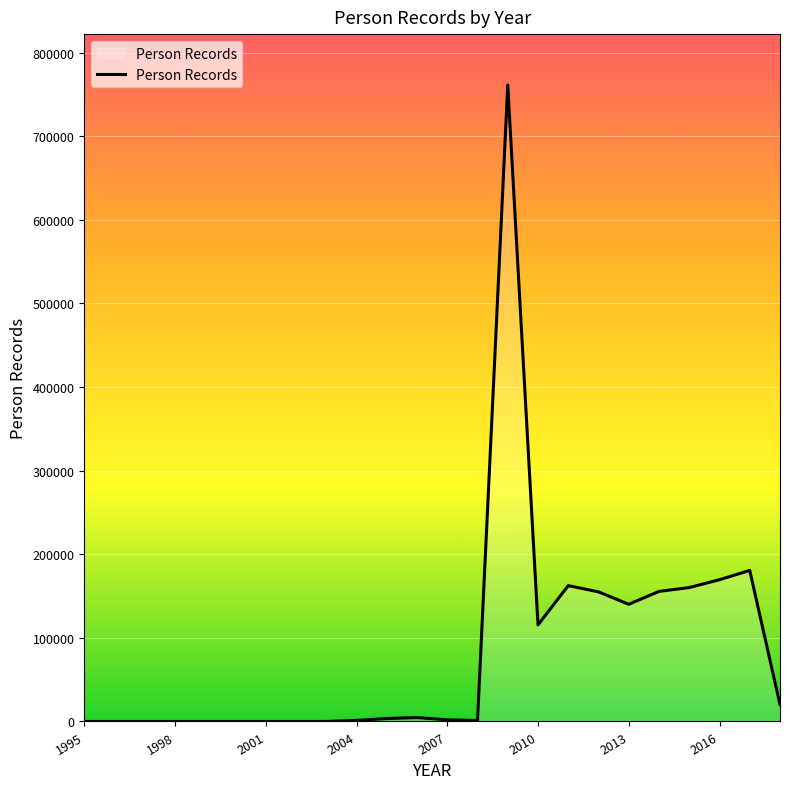

What is the greatest value displayed?

761166